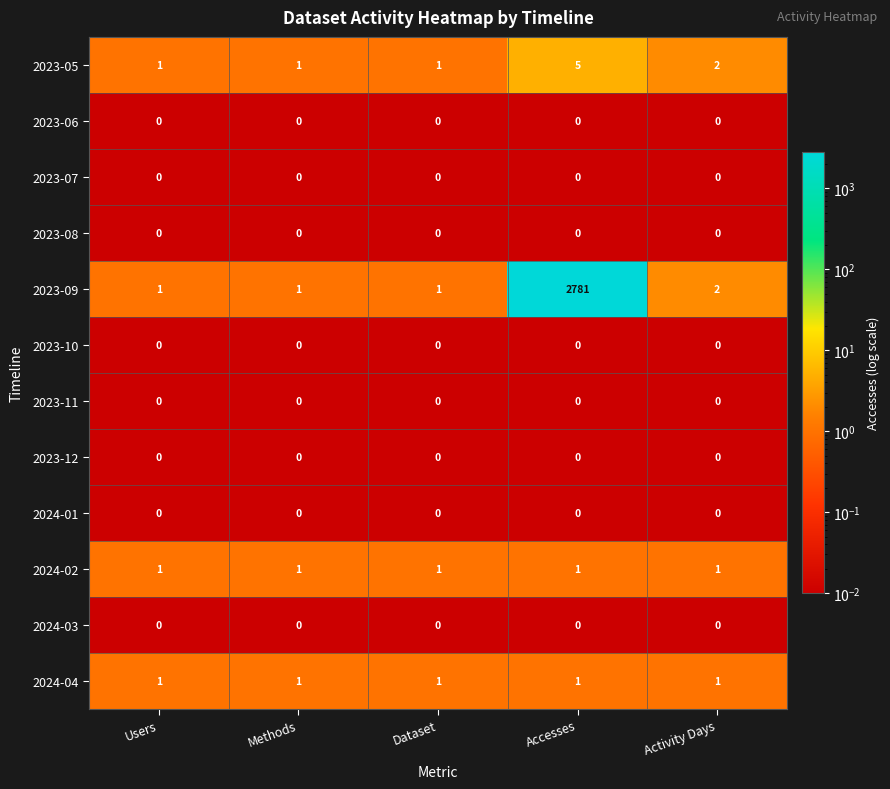

What is the sum of all 2024-04 values?

5